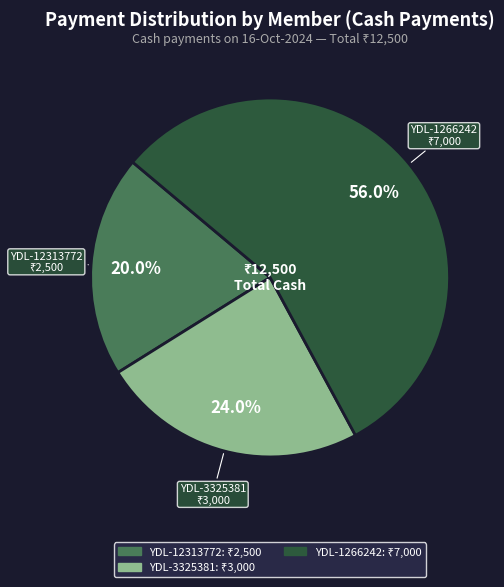

Is there any slice that represents more than half of the pie?

Yes